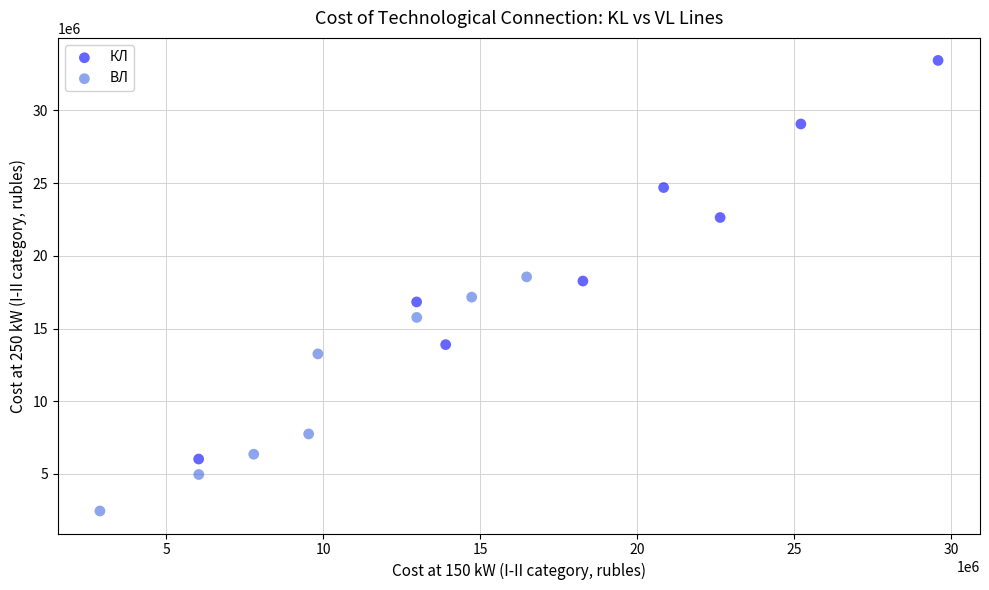

Which series contains the highest Y value?

КЛ